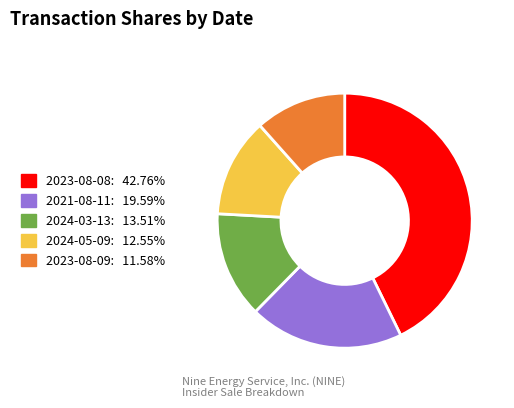

Is there any slice that represents more than half of the pie?

No